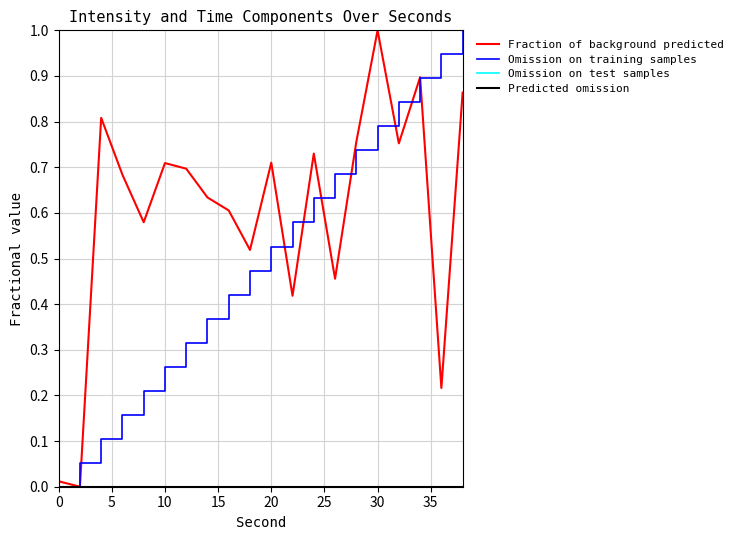

Reading right to left, transcribe all the data shown in this chart.

Fraction of background predicted: 0.9	0.2	0.9	0.8	1.0	0.8	0.5	0.7	0.4	0.7	0.5	0.6	0.6	0.7	0.7	0.6	0.7	0.8	0.0	0.0
Omission on training samples: 1.0	0.9	0.9	0.8	0.8	0.7	0.7	0.6	0.6	0.5	0.5	0.4	0.4	0.3	0.3	0.2	0.2	0.1	0.1	0.0
Omission on test samples: 0.0	0.0	0.0	0.0	0.0	0.0	0.0	0.0	0.0	0.0	0.0	0.0	0.0	0.0	0.0	0.0	0.0	0.0	0.0	0.0
Predicted omission: 0.0	0.0	0.0	0.0	0.0	0.0	0.0	0.0	0.0	0.0	0.0	0.0	0.0	0.0	0.0	0.0	0.0	0.0	0.0	0.0